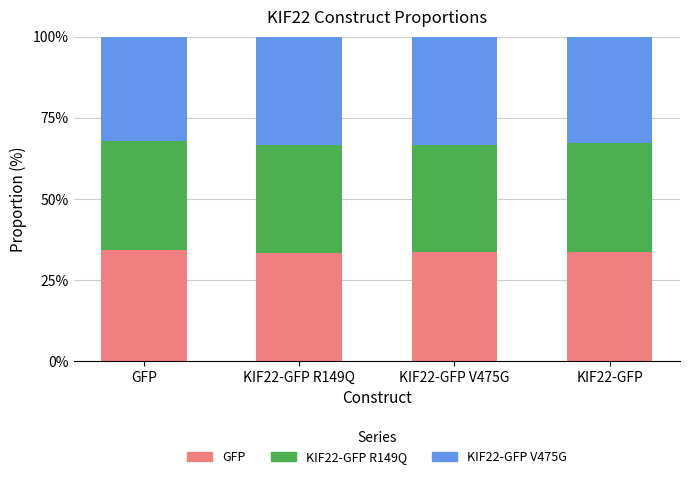

Read the GFP value at GFP.

34.1